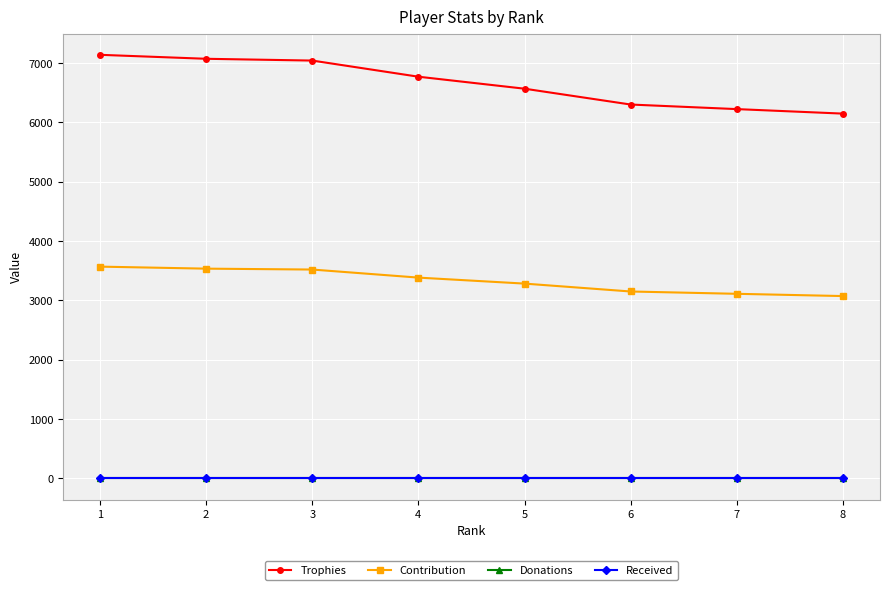

What is the difference between the maximum and minimum values in the Trophies series?

991